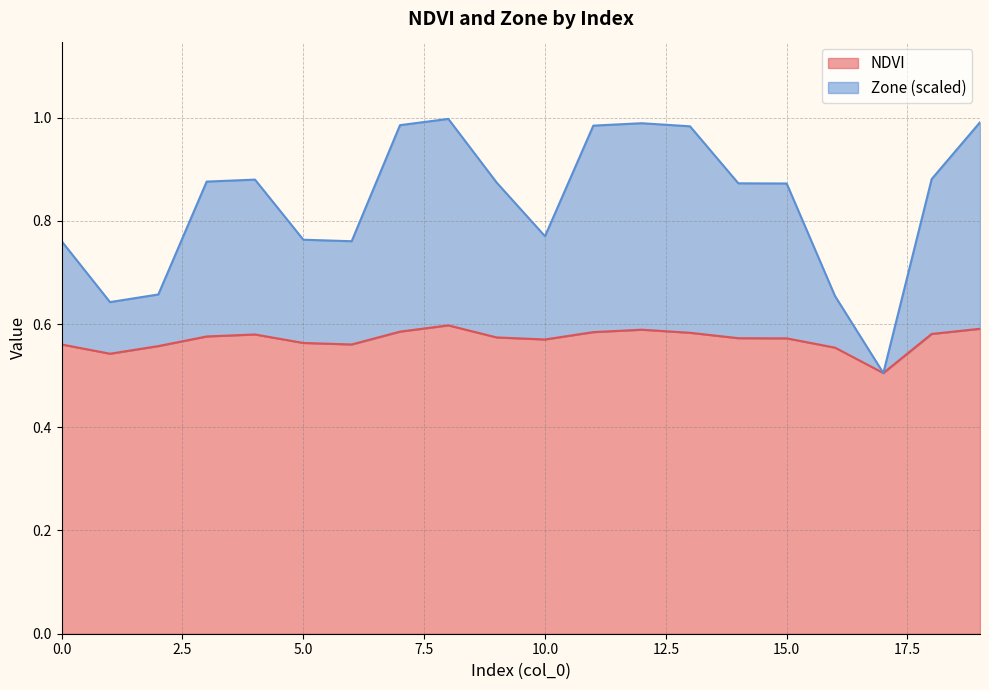

What is the total value across all series at 11?

1.6